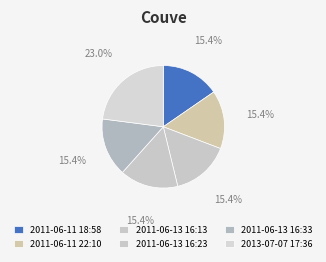

How many slices are in this pie chart?

6